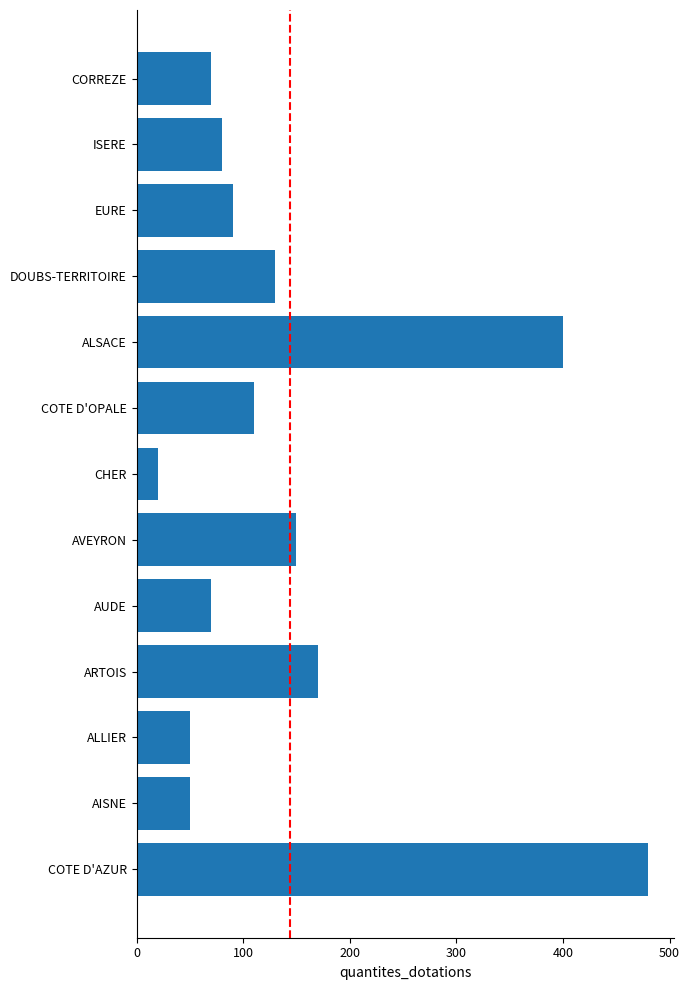

True or false: the data shows 70 at AUDE.

True